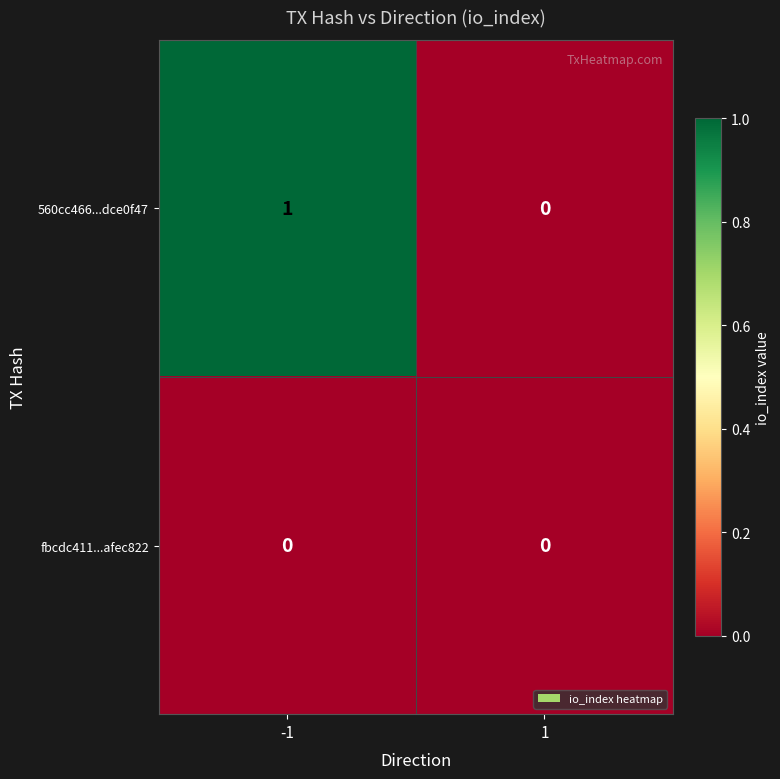

Reading left to right, transcribe all the data shown in this chart.

560cc466...dce0f47: -1=1	1=0
fbcdc411...afec822: -1=0	1=0